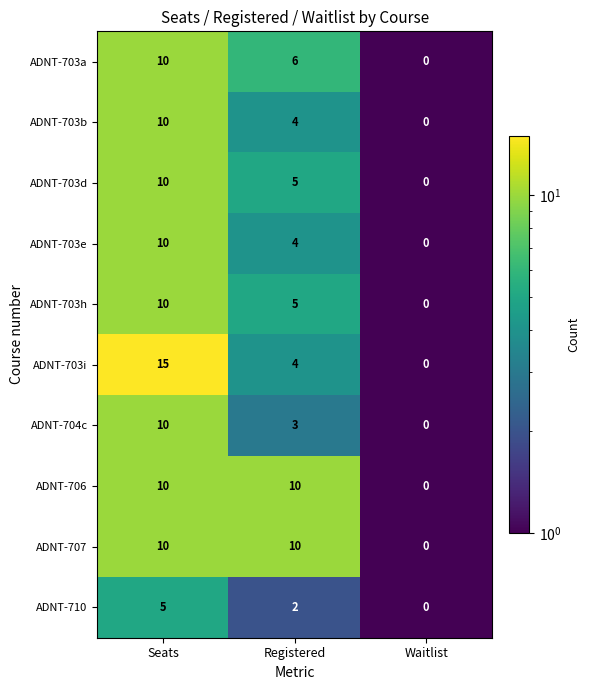

Rank the categories by ADNT-703b value from highest to lowest.

Seats, Registered, Waitlist